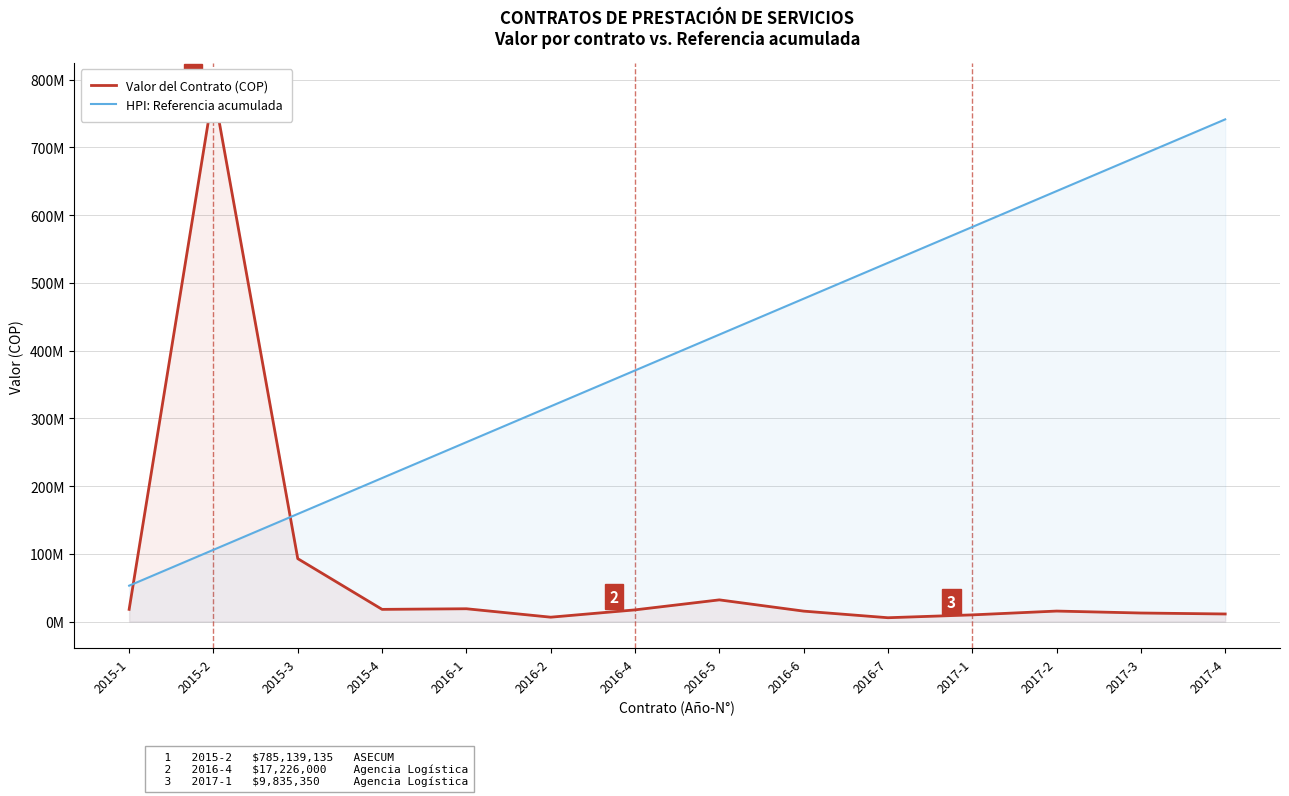

What is the maximum value shown in the chart?

785139135